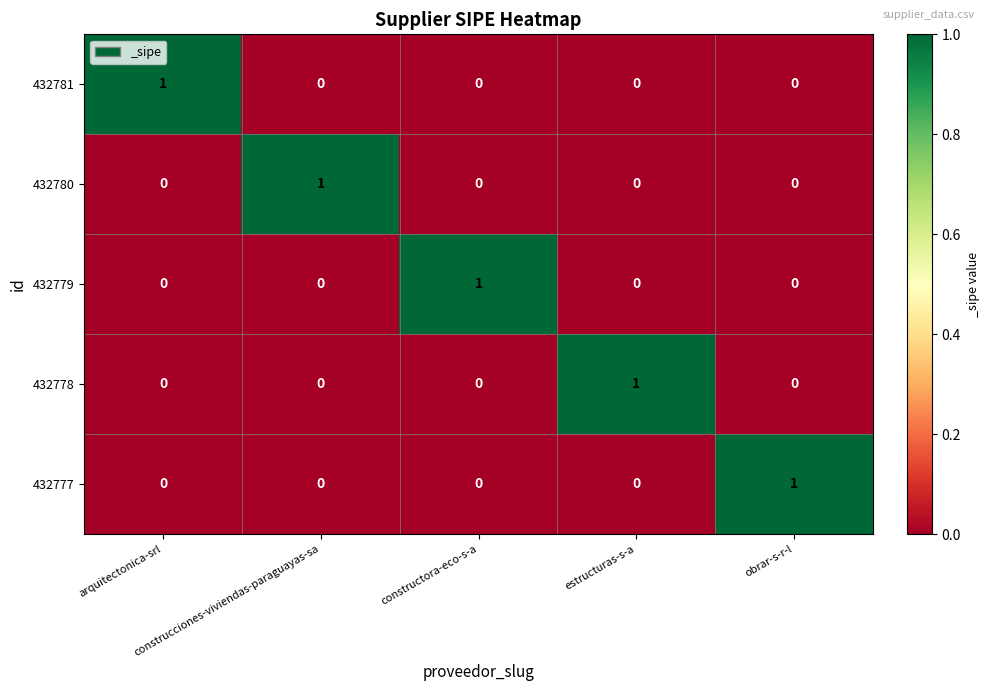

Count the 432780 values in the range 0 to 1.

5